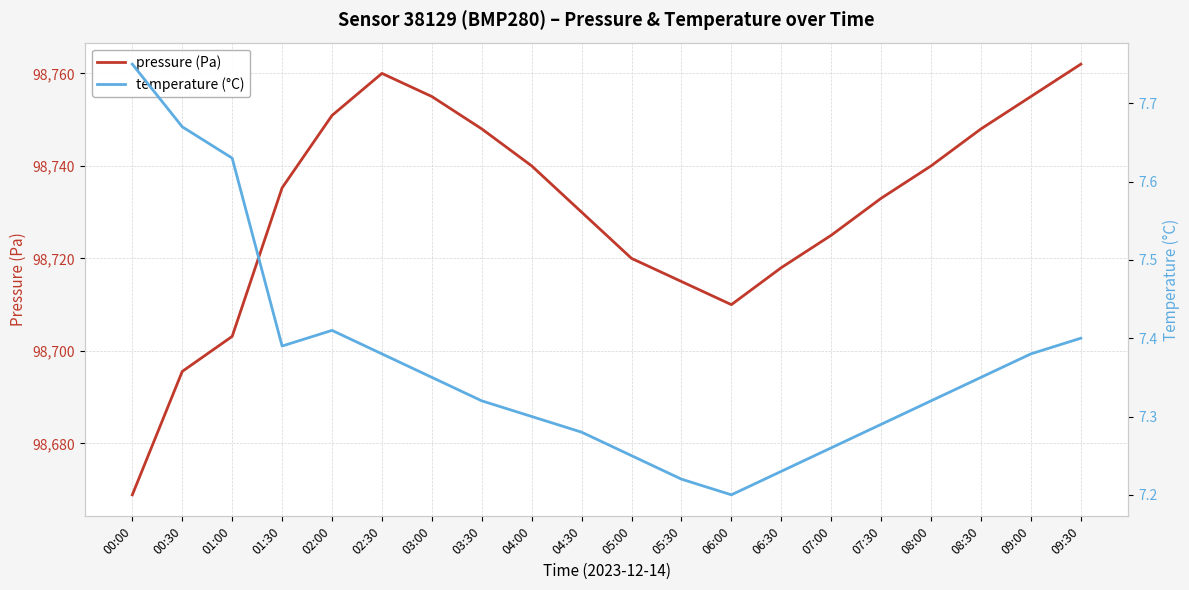

Between 07:30 and 01:00, which is larger?

07:30